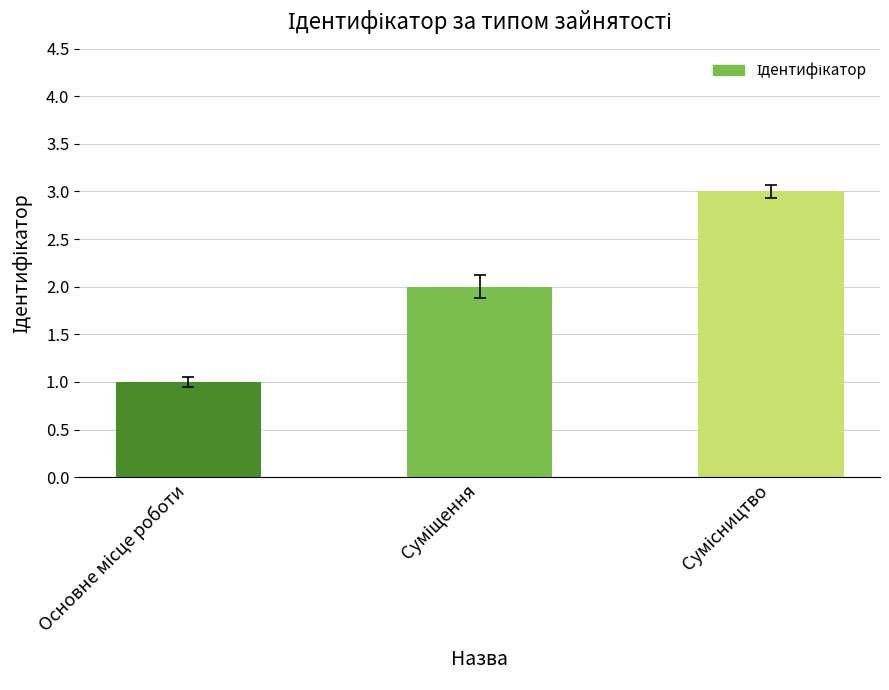

What is the sum of all values?

6